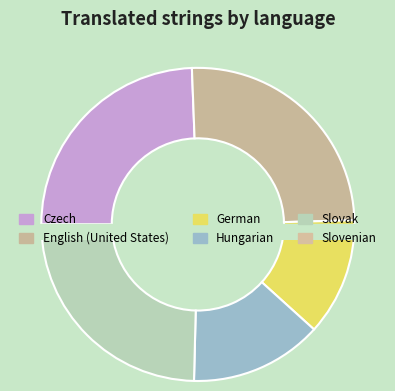

Does Czech represent more than half of the total?

No